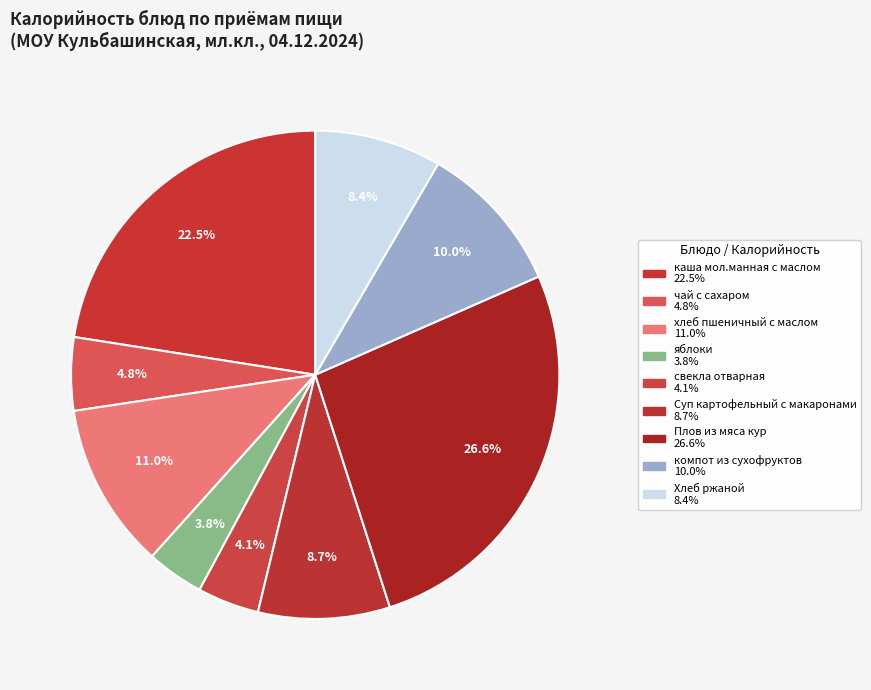

How many slices are in this pie chart?

9